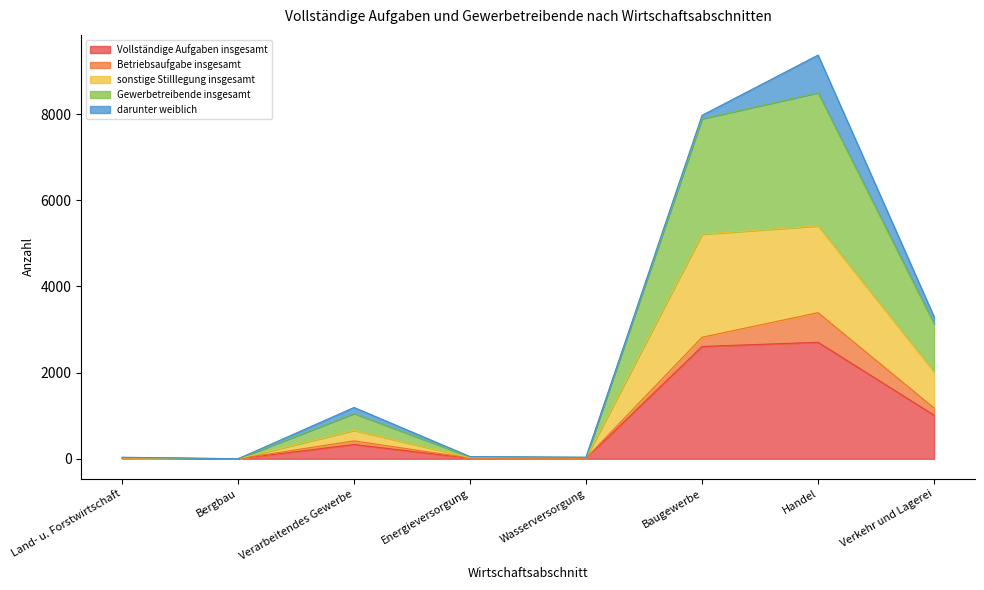

At which category is the sum across all series the highest?

Handel